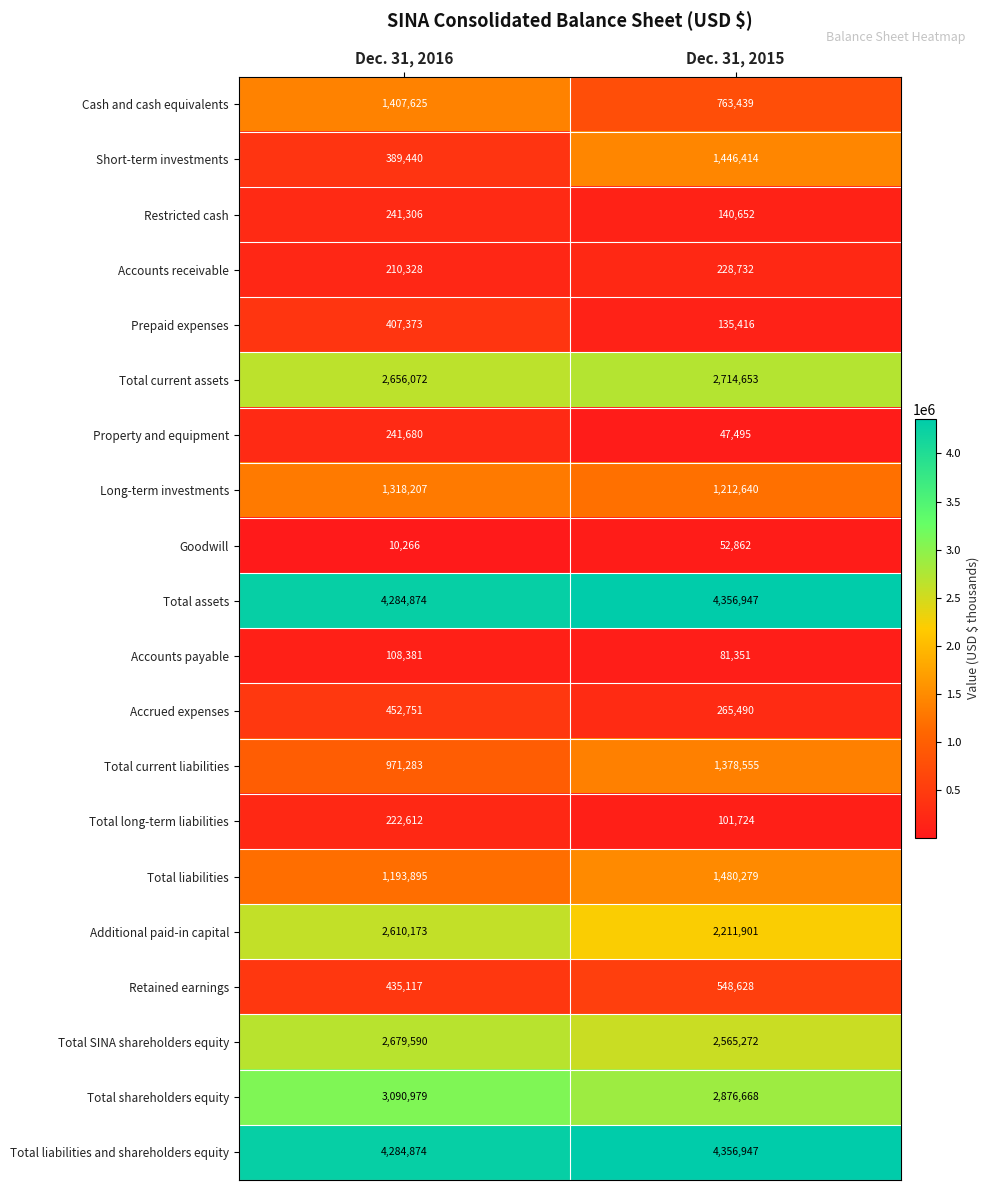

Where is Total liabilities and shareholders equity nearest to the value 4320910?

Dec. 31, 2016